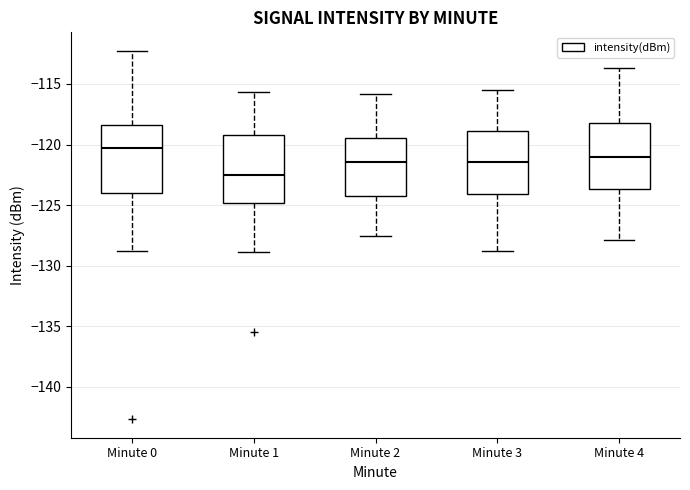

Which box's median line is the lowest?

Minute 1